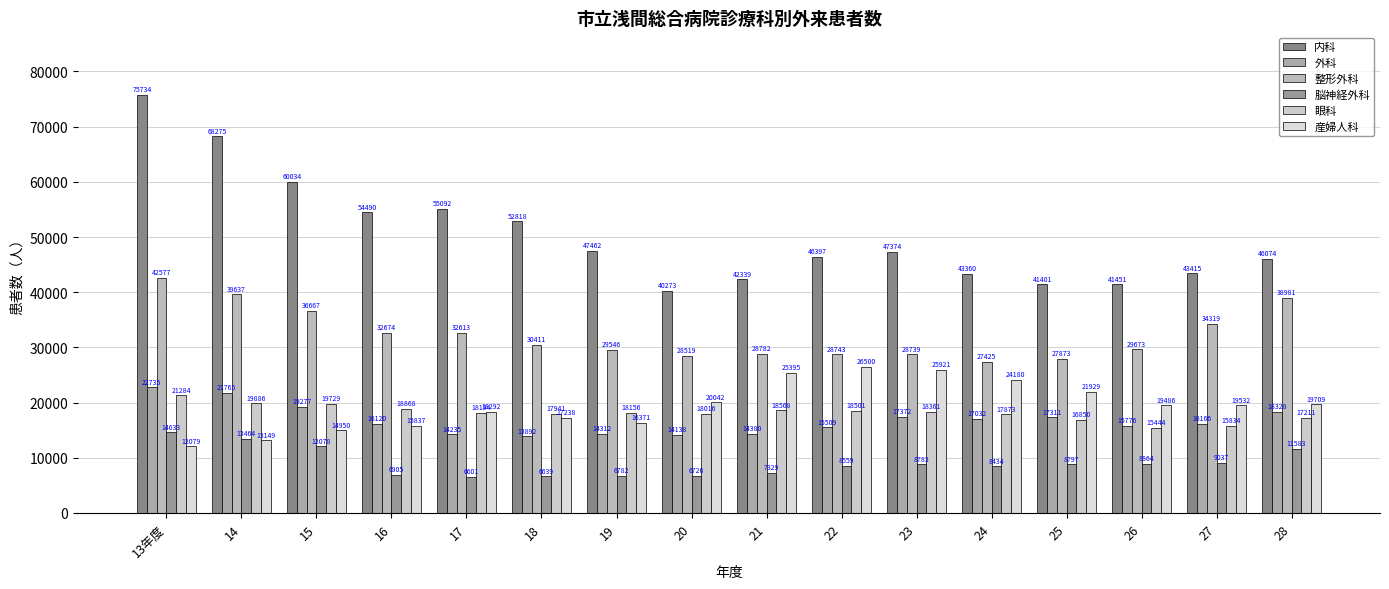

Which series has the widest spread of values?

内科